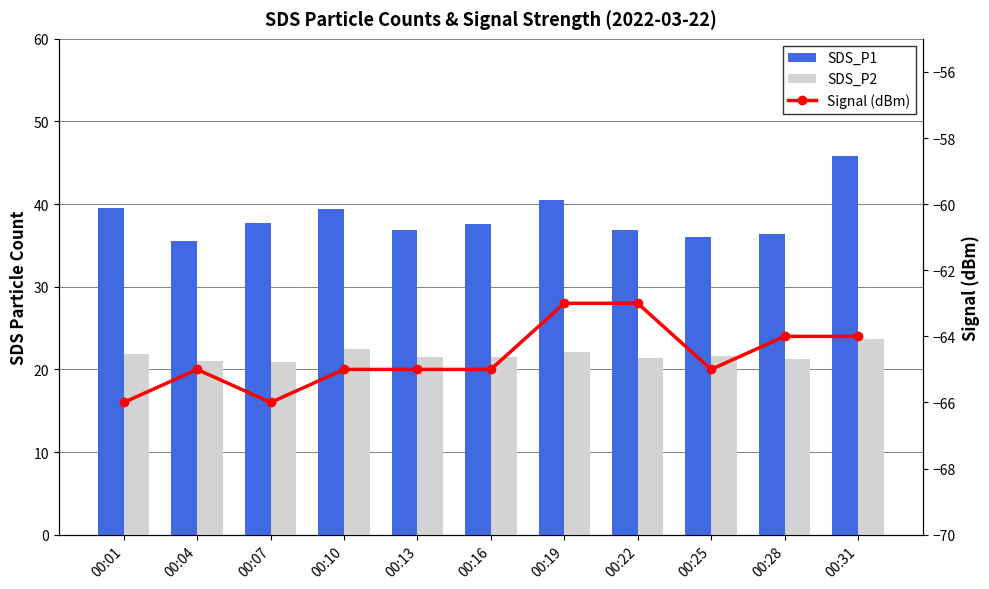

Is the value of SDS_P1 at 00:13 greater than the value of Signal (dBm) at 00:25?

Yes